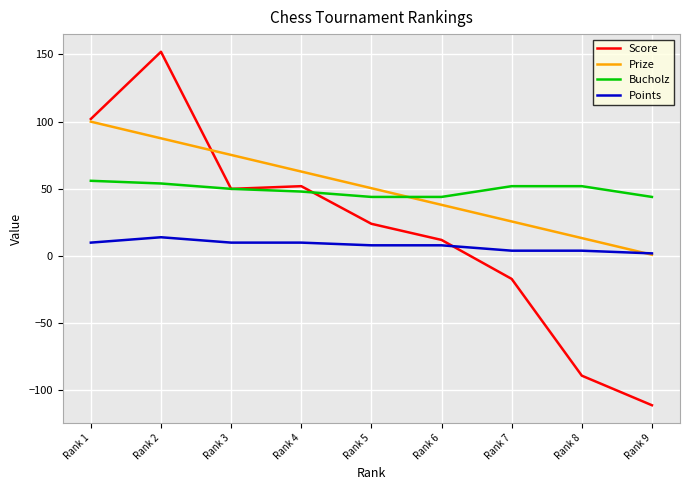

Between Rank 3 and Rank 6, which series saw the biggest shift?

Score